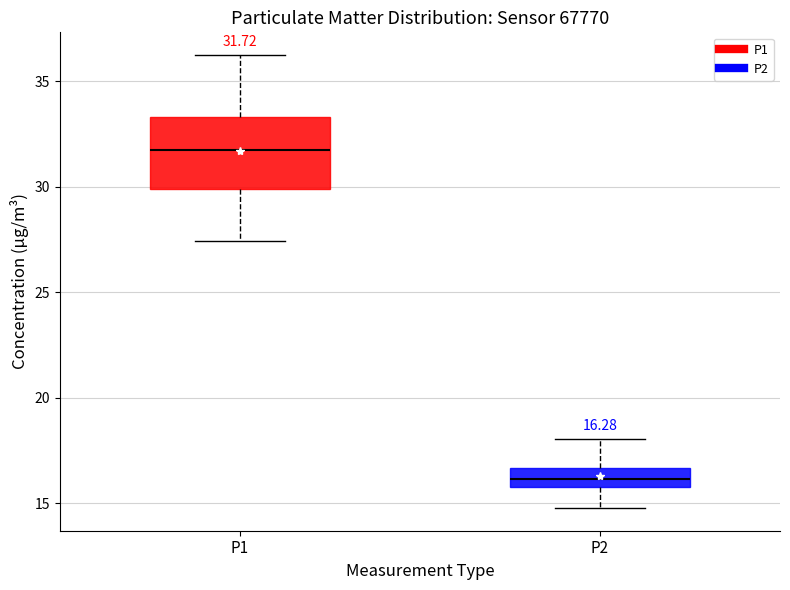

Comparing the boxes themselves (not the whiskers), which one is the tallest?

P1